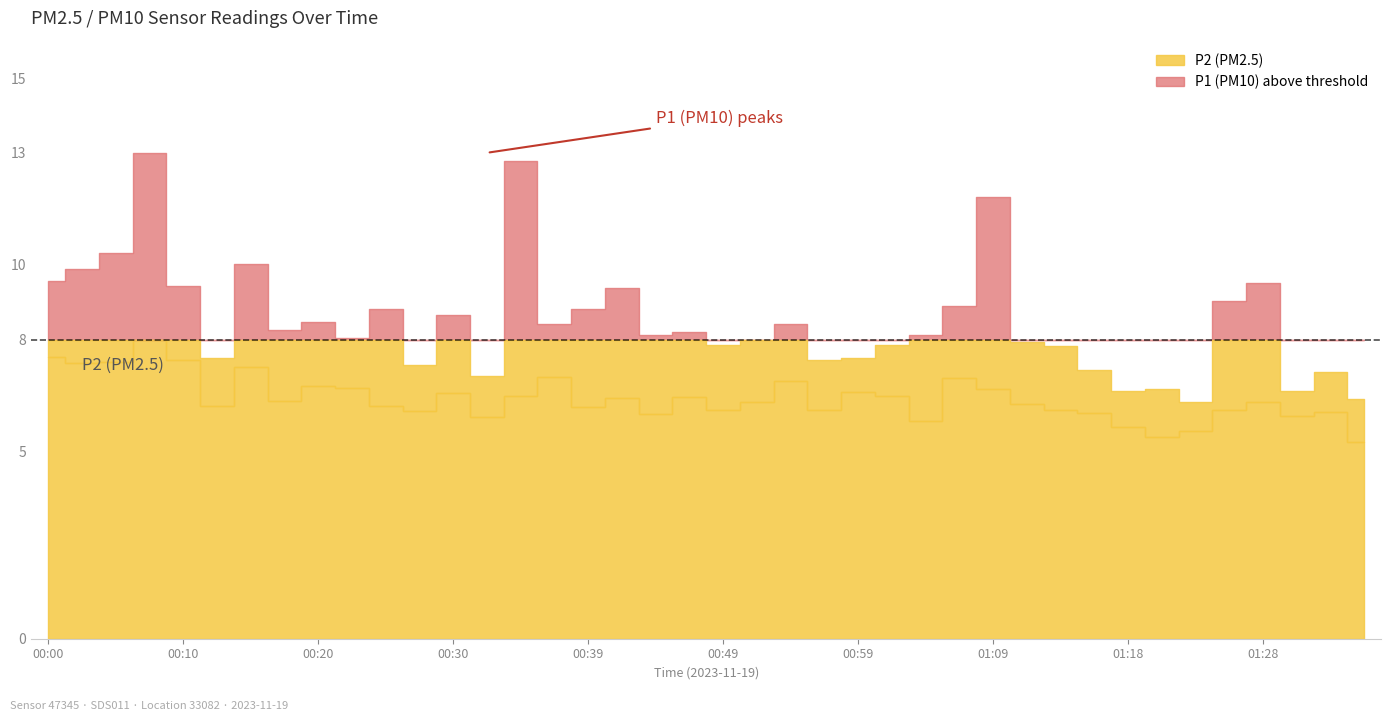

Which label corresponds to the largest value in the chart?

00:07